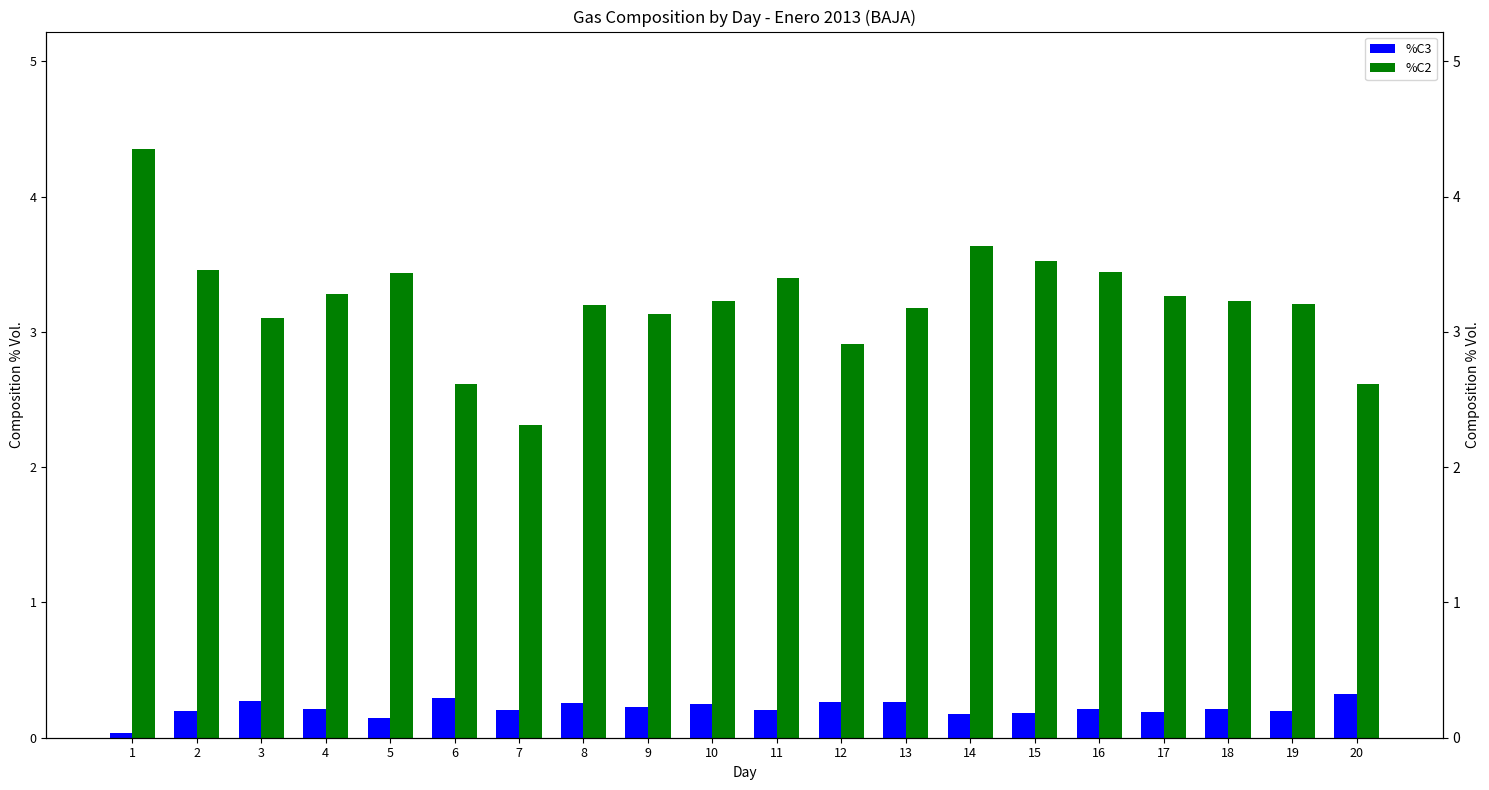

Rank the series by their average value, from lowest to highest.

%C3, %C2